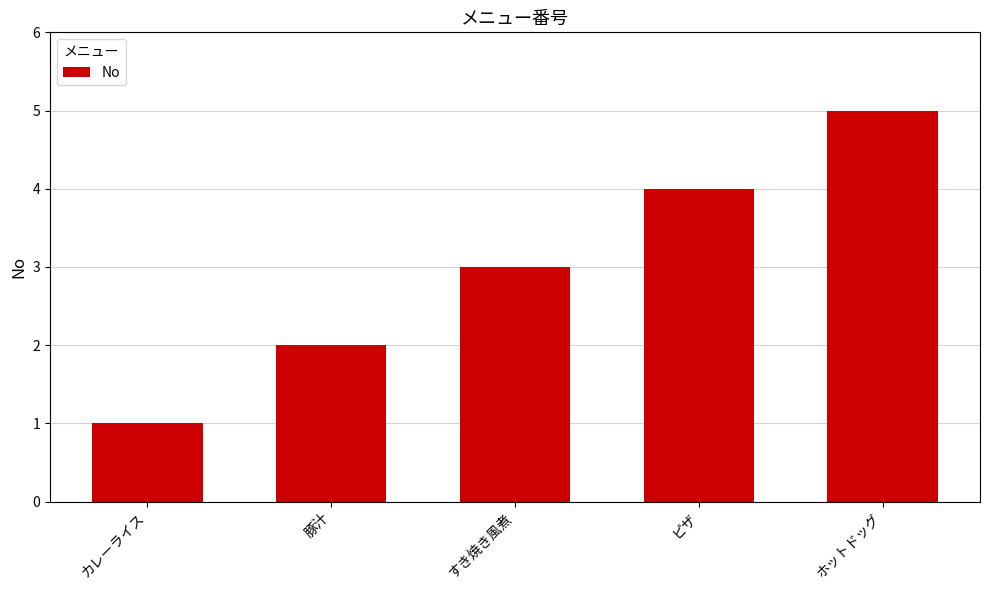

What is the label of the 5th bar from the left?

ホットドッグ